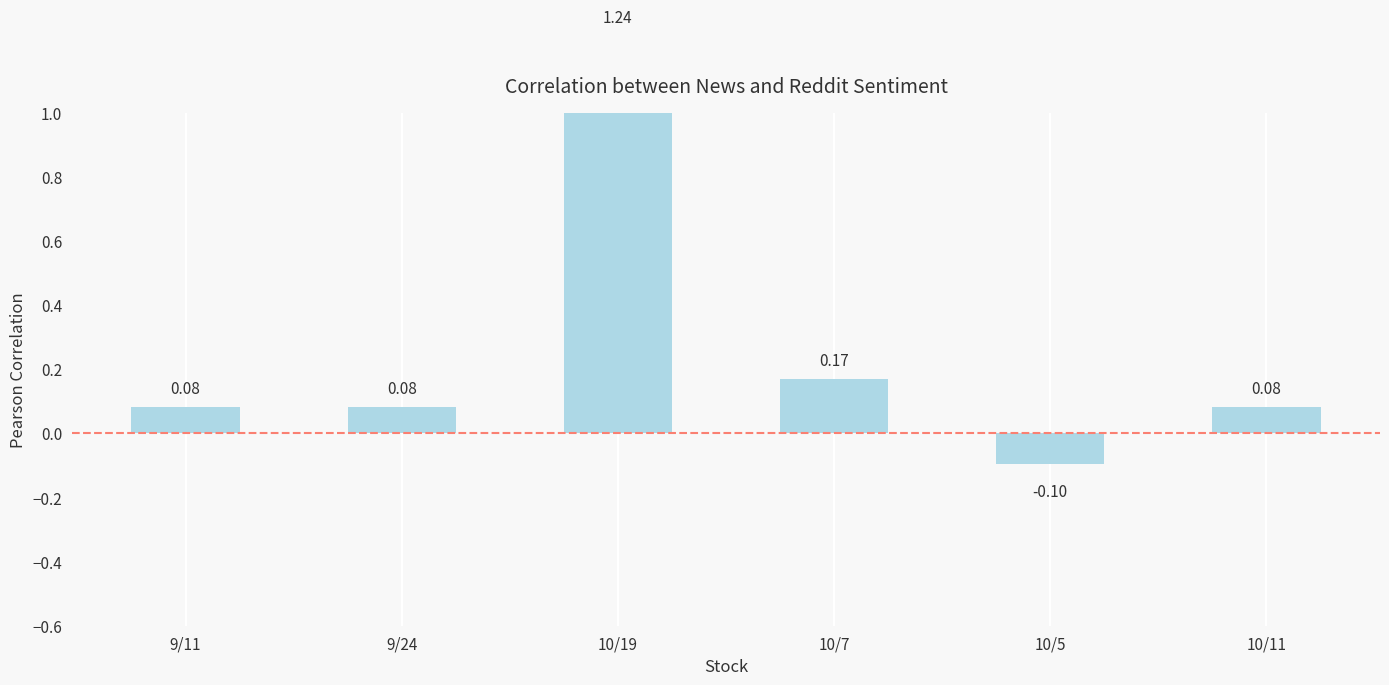

Which label corresponds to the smallest value in the chart?

10/5